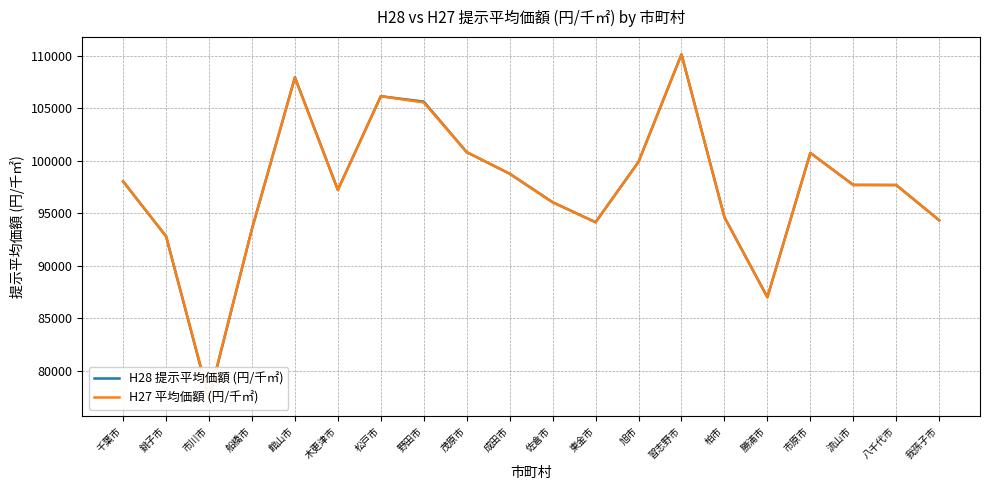

Read the H28 提示平均価額 (円/千㎡) value at 市川市, to the nearest 10.

77340